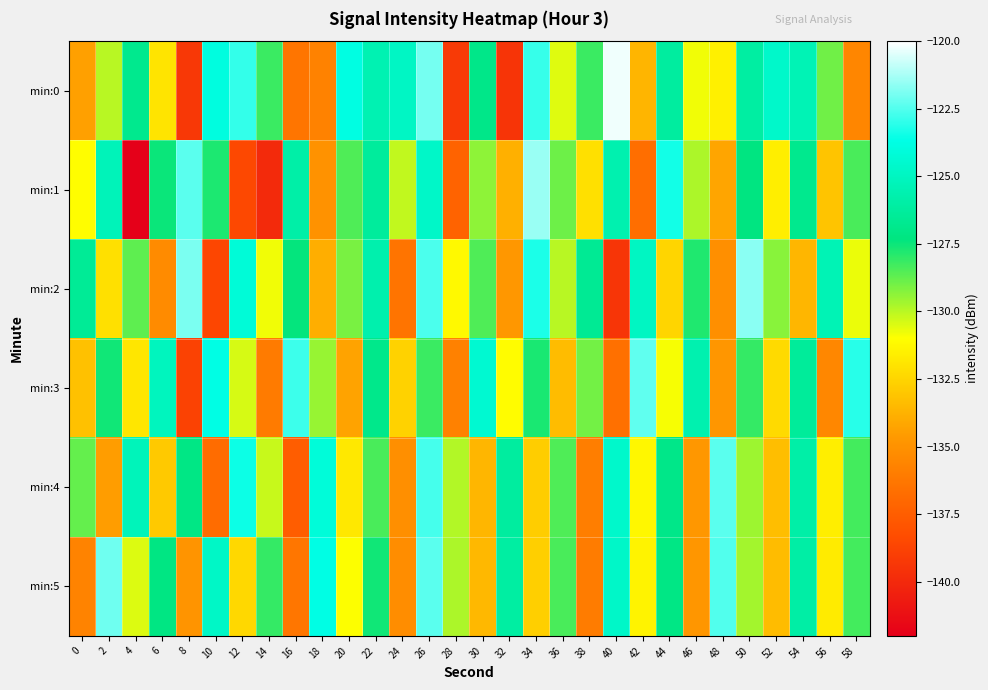

What is the minimum value shown in the chart?

-142.3